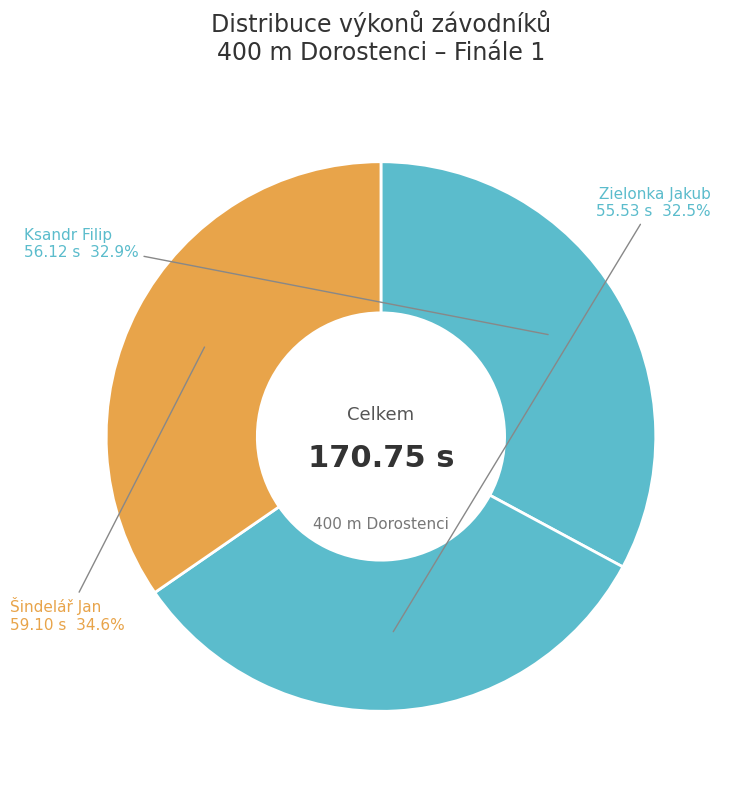

What is the largest slice in the pie chart?

Šindelář Jan